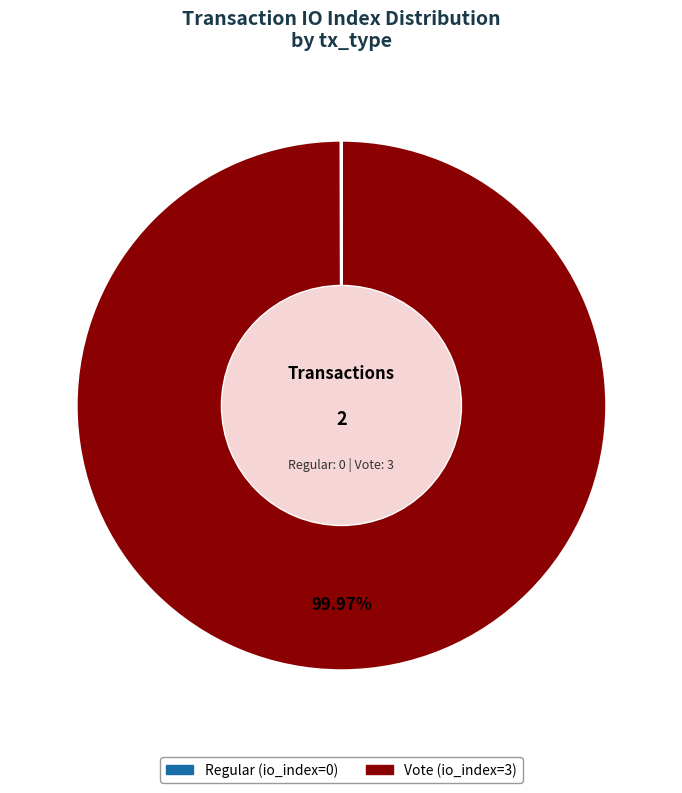

What is the largest slice in the pie chart?

Vote